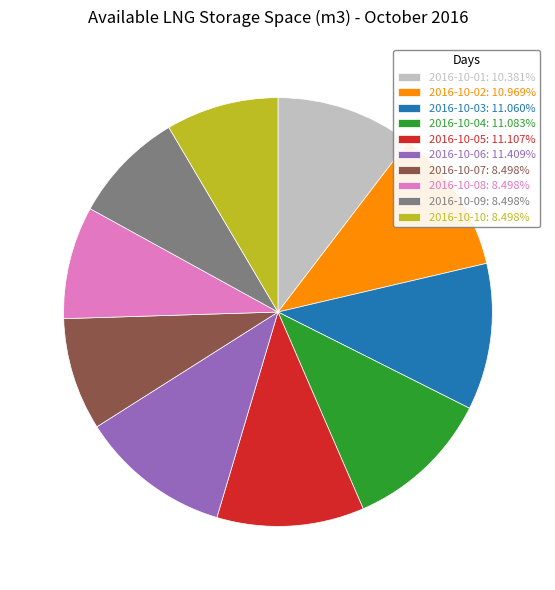

Approximately how many times larger is the value at 2016-10-10: 8.498% compared to 2016-10-03: 11.060%?

0.8